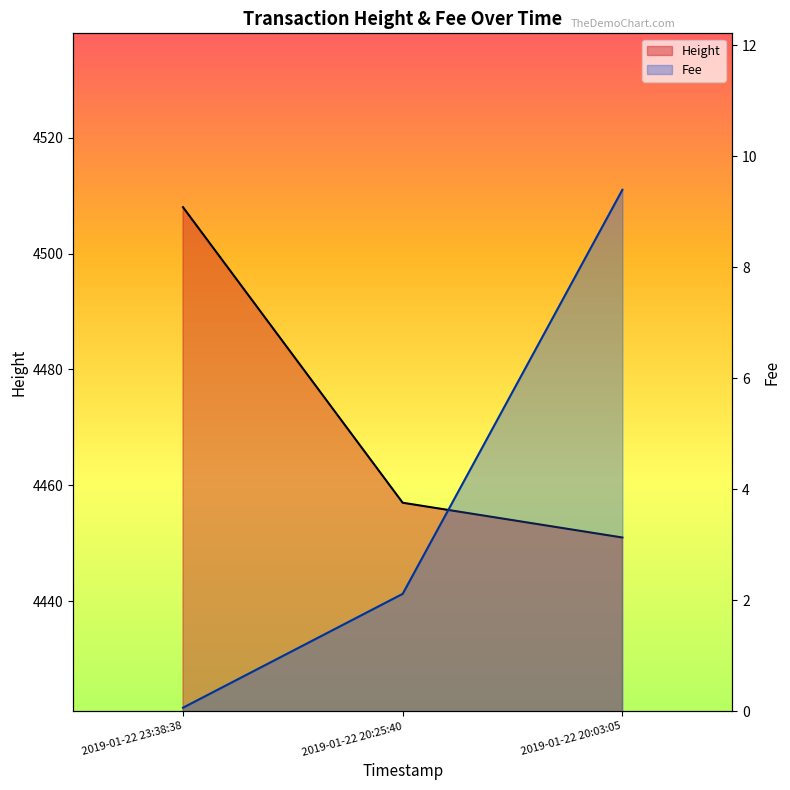

The Height series shows 4457.0 at 2019-01-22 20:25:40. True or false?

True